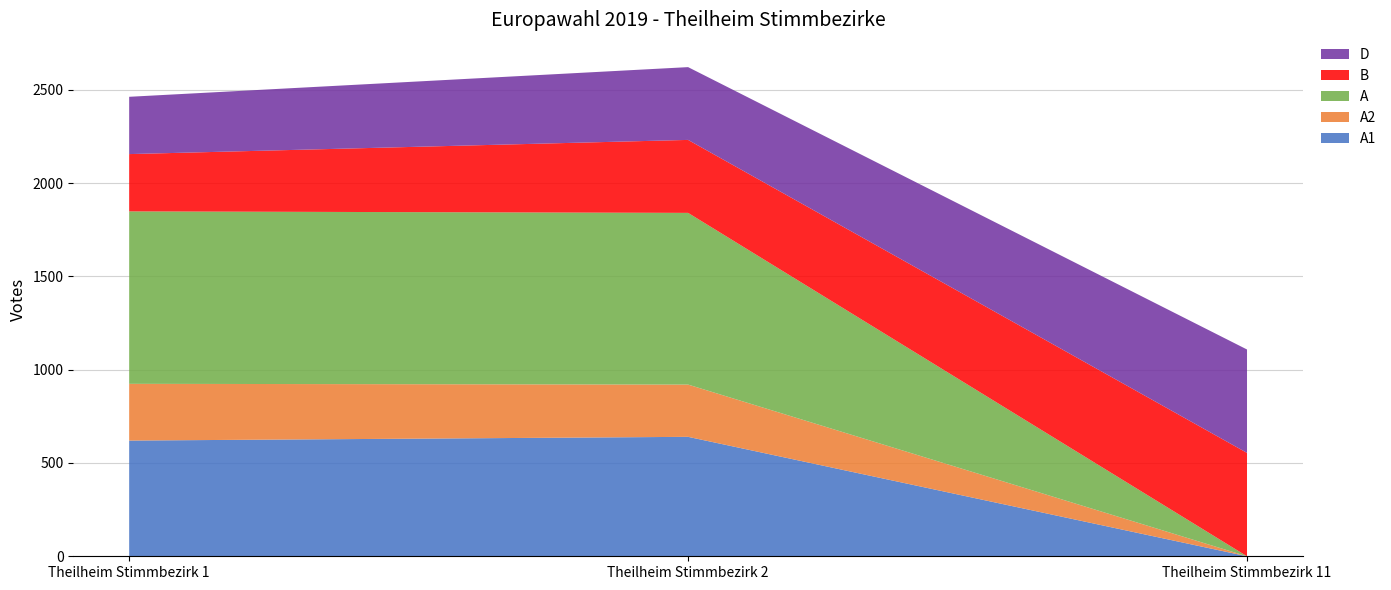

Reading right to left, transcribe all the data shown in this chart.

A1: Theilheim Stimmbezirk 11=0	Theilheim Stimmbezirk 2=640	Theilheim Stimmbezirk 1=620
A2: Theilheim Stimmbezirk 11=0	Theilheim Stimmbezirk 2=280	Theilheim Stimmbezirk 1=304
A: Theilheim Stimmbezirk 11=0	Theilheim Stimmbezirk 2=920	Theilheim Stimmbezirk 1=924
B: Theilheim Stimmbezirk 11=554	Theilheim Stimmbezirk 2=391	Theilheim Stimmbezirk 1=307
D: Theilheim Stimmbezirk 11=554	Theilheim Stimmbezirk 2=390	Theilheim Stimmbezirk 1=307